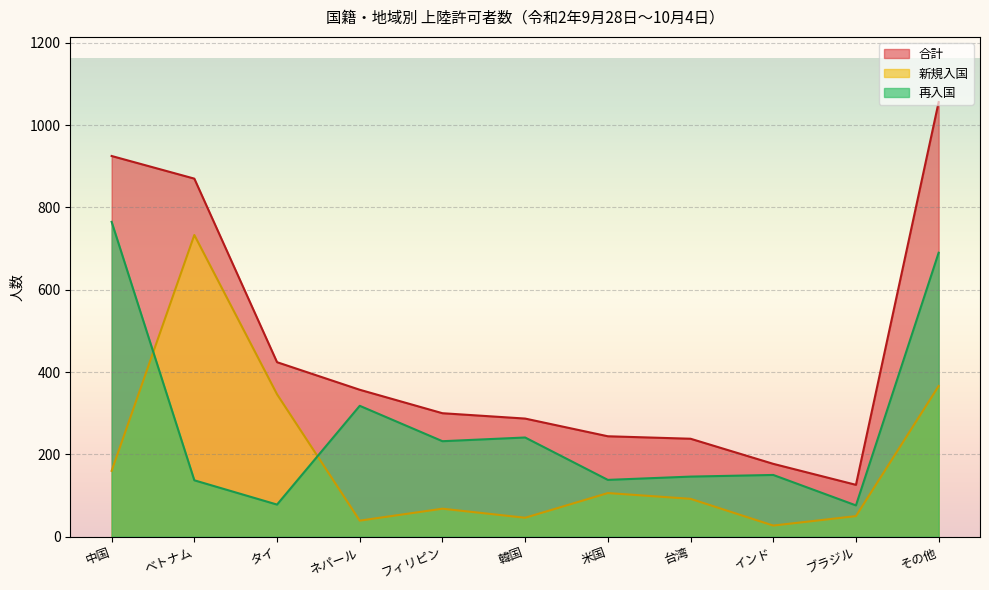

Which series has the widest spread of values?

合計